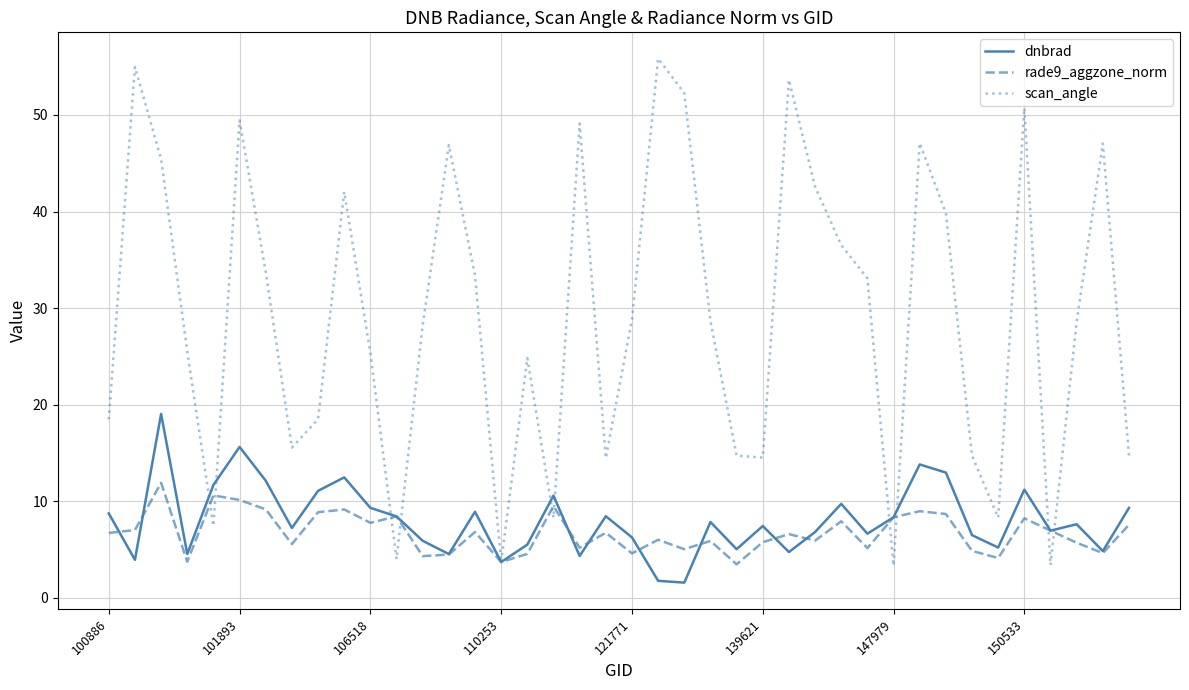

Which series has the largest range (max minus min)?

scan_angle